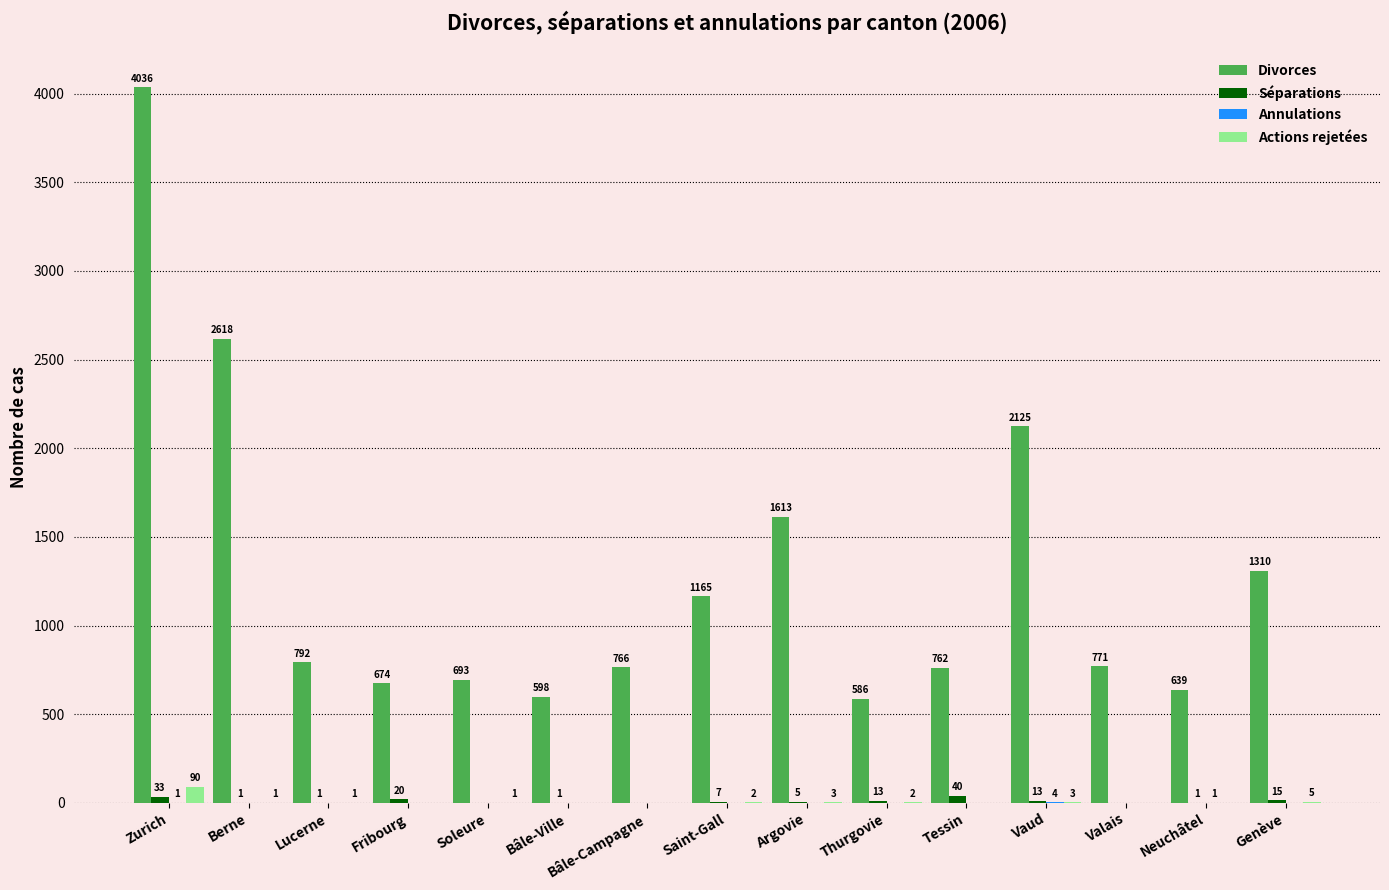

What is the highest value of the Divorces series?

4036